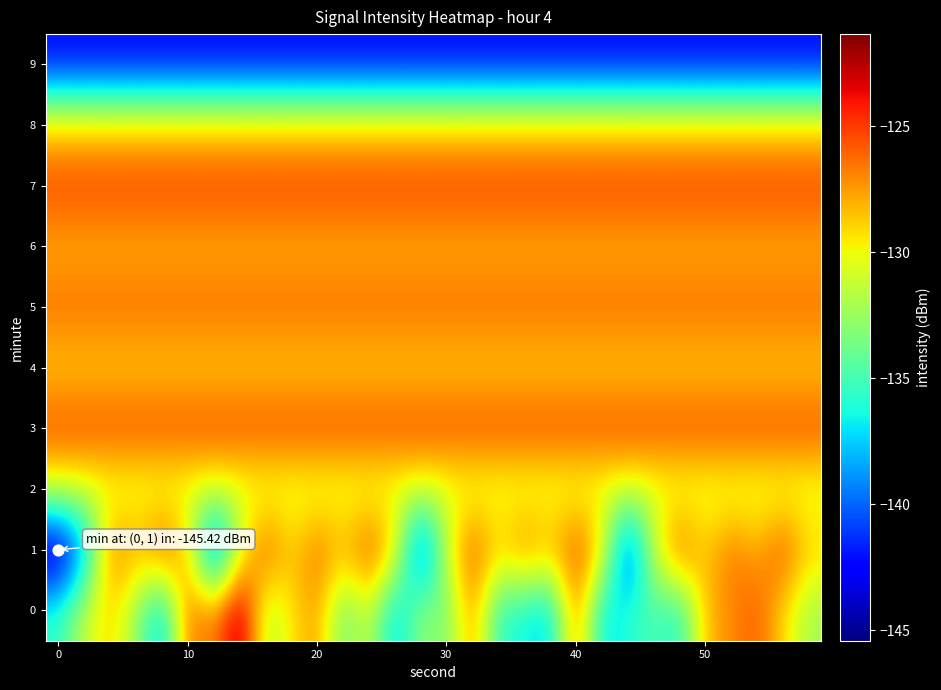

Rank the series by their maximum value, from lowest to highest.

9, 2, 4, 8, 6, 5, 3, 1, 7, 0